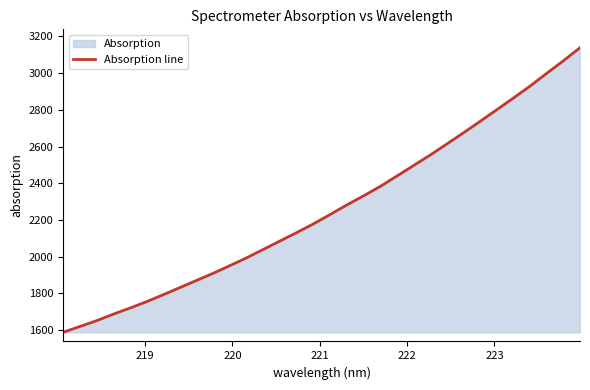

What is the minimum value shown in the chart?

1587.9